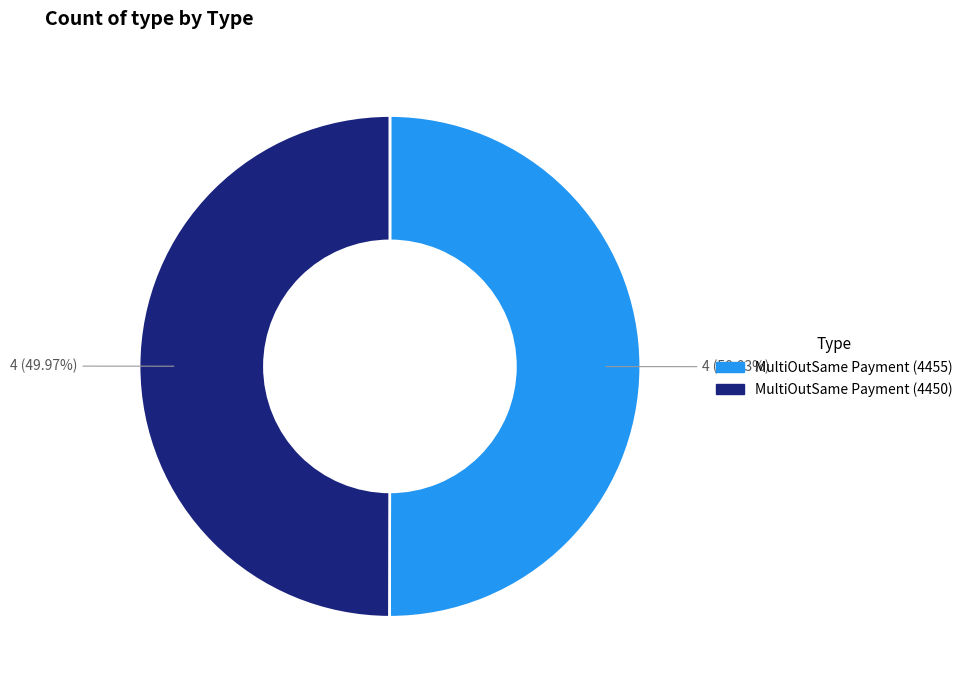

Is there any slice that represents more than half of the pie?

Yes